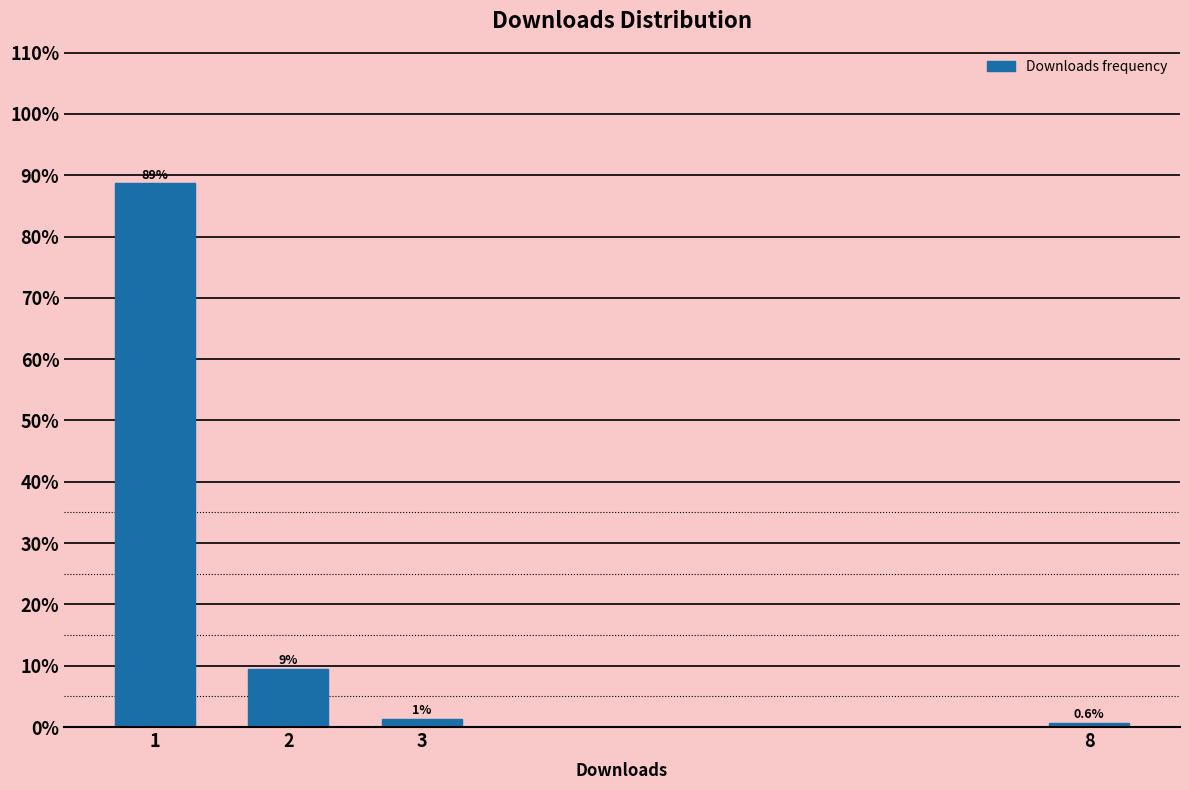

True or false: the data shows 9.4 at 2.

True